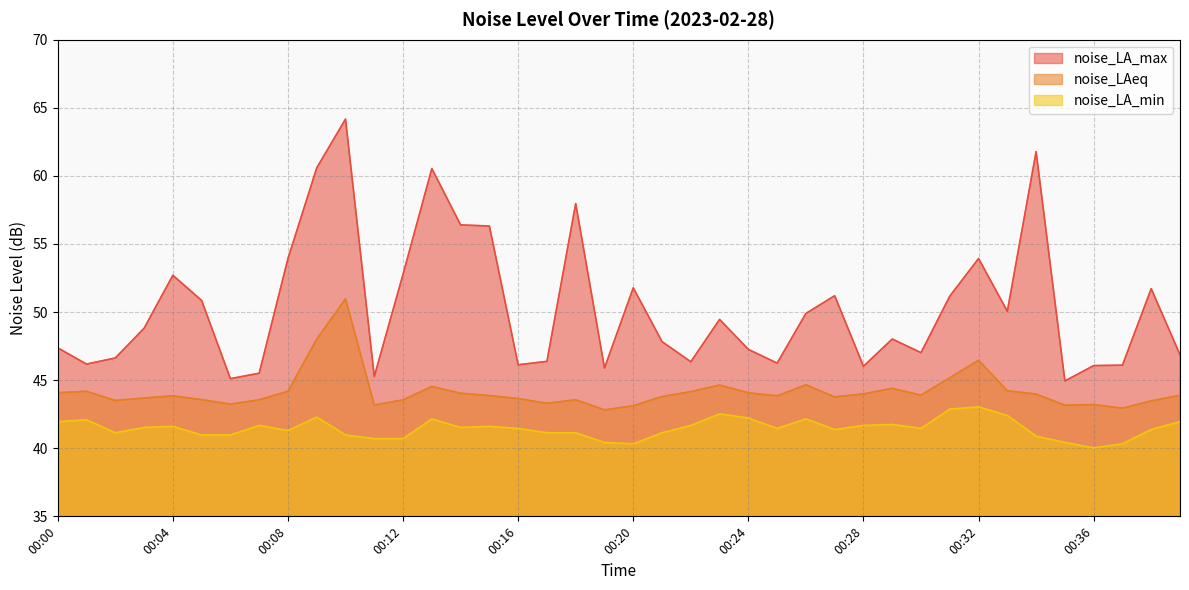

At which category is the sum across all series the highest?

00:10